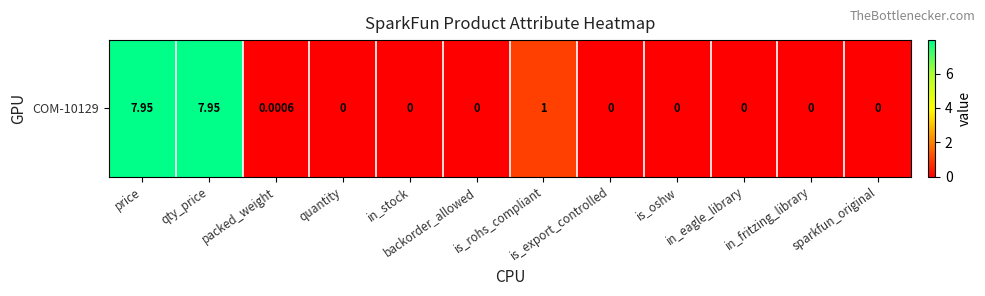

How many categories are shown in the chart?

12